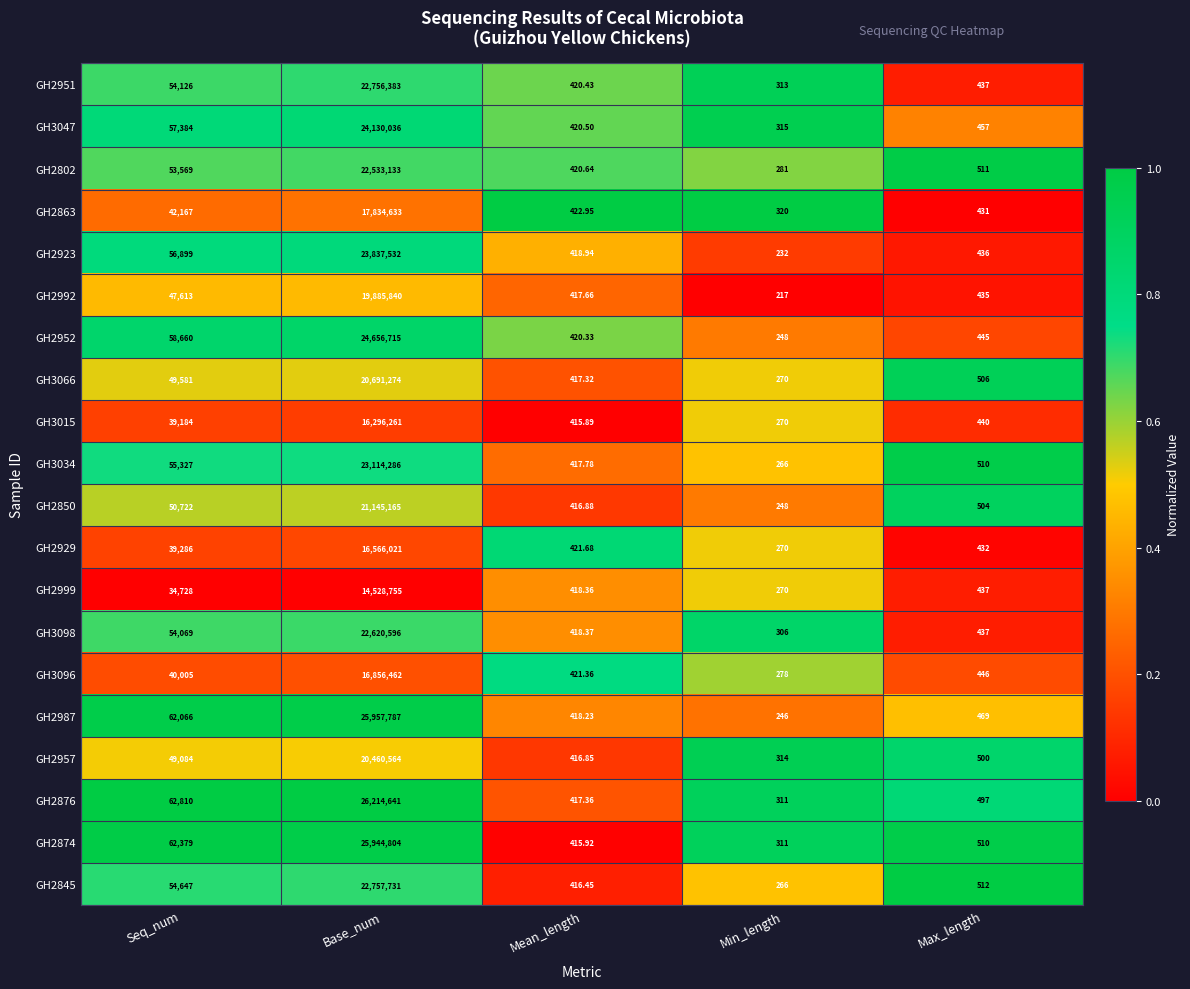

At which category is the sum across all series the highest?

Base_num